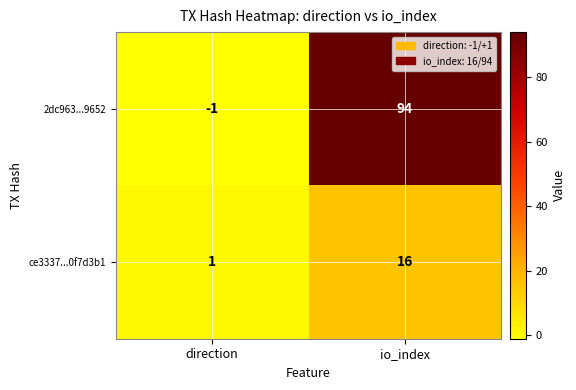

The value of 2dc963...9652 at direction is -1. True or false?

True